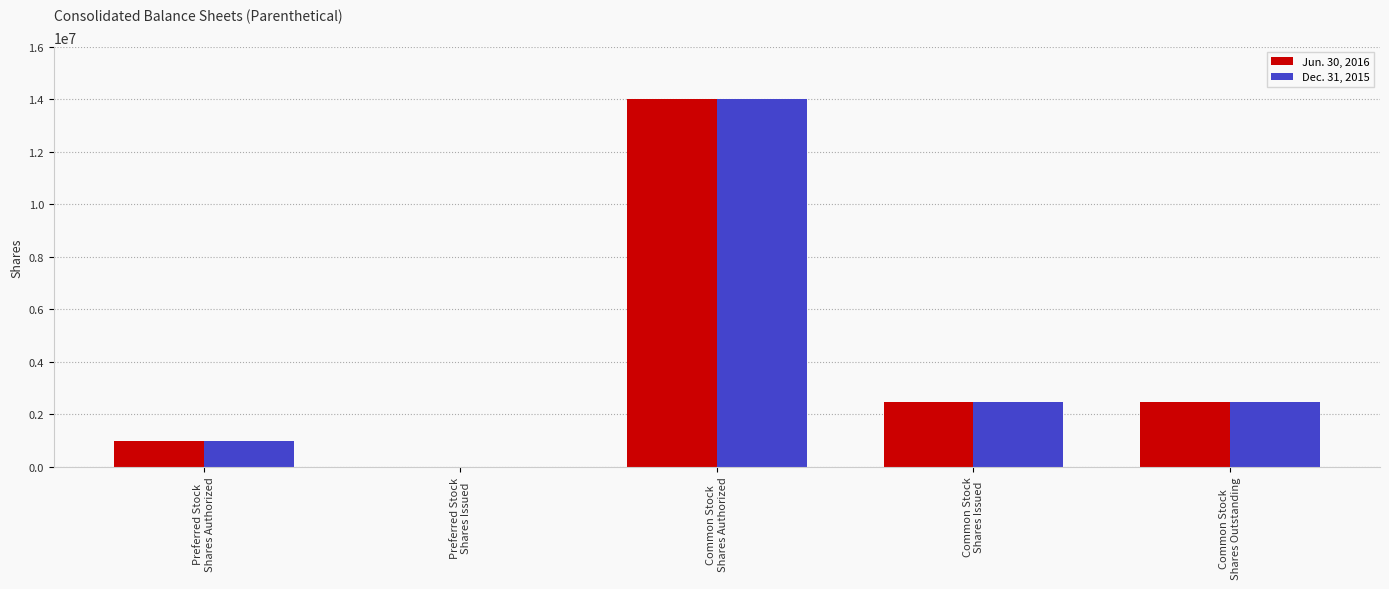

The value of Dec. 31, 2015 at Preferred Stock
Shares Authorized is 1560557. True or false?

False